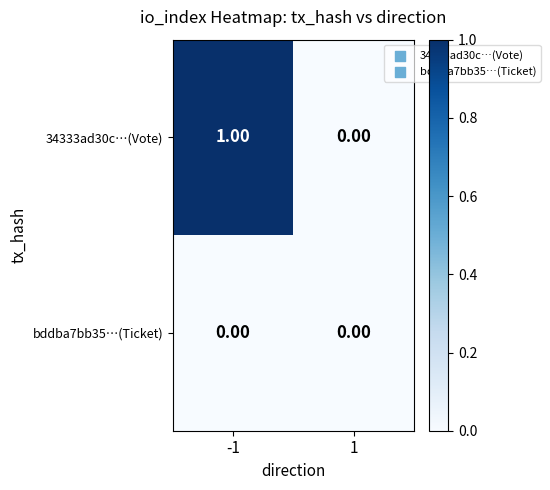

Which series has the largest range (max minus min)?

34333ad30c…(Vote)